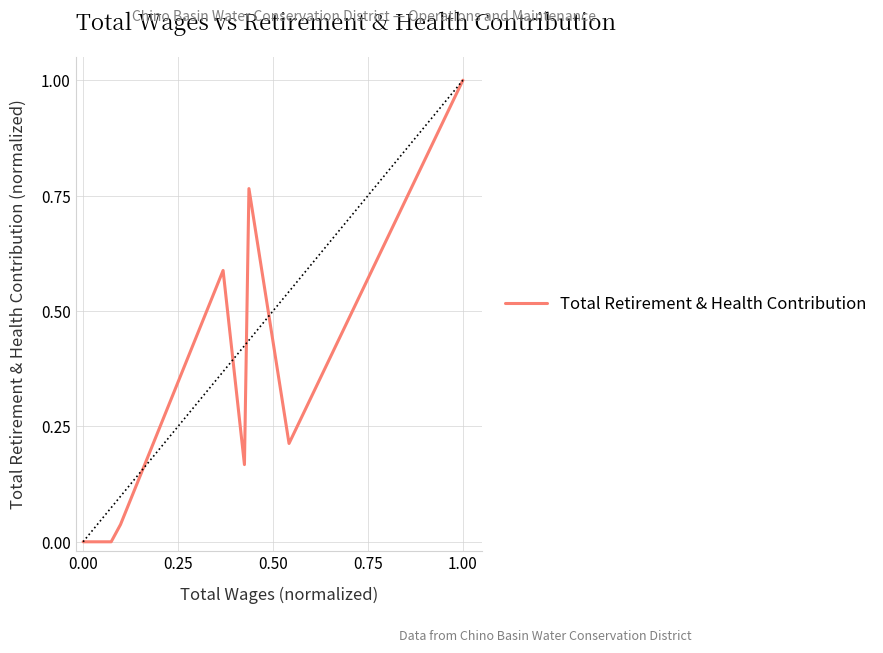

Reading left to right, transcribe all the data shown in this chart.

0.0	0.0	0.0	0.6	0.2	0.8	0.2	1.0	1.0